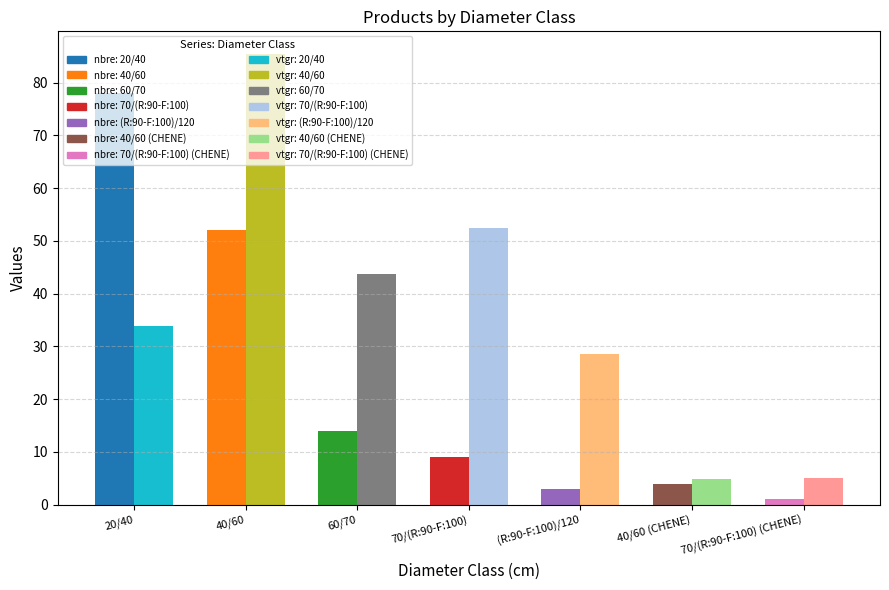

Is the value of produit_nbre at 20/40 greater than the value of produit_vtgr at 40/60 (CHENE)?

Yes